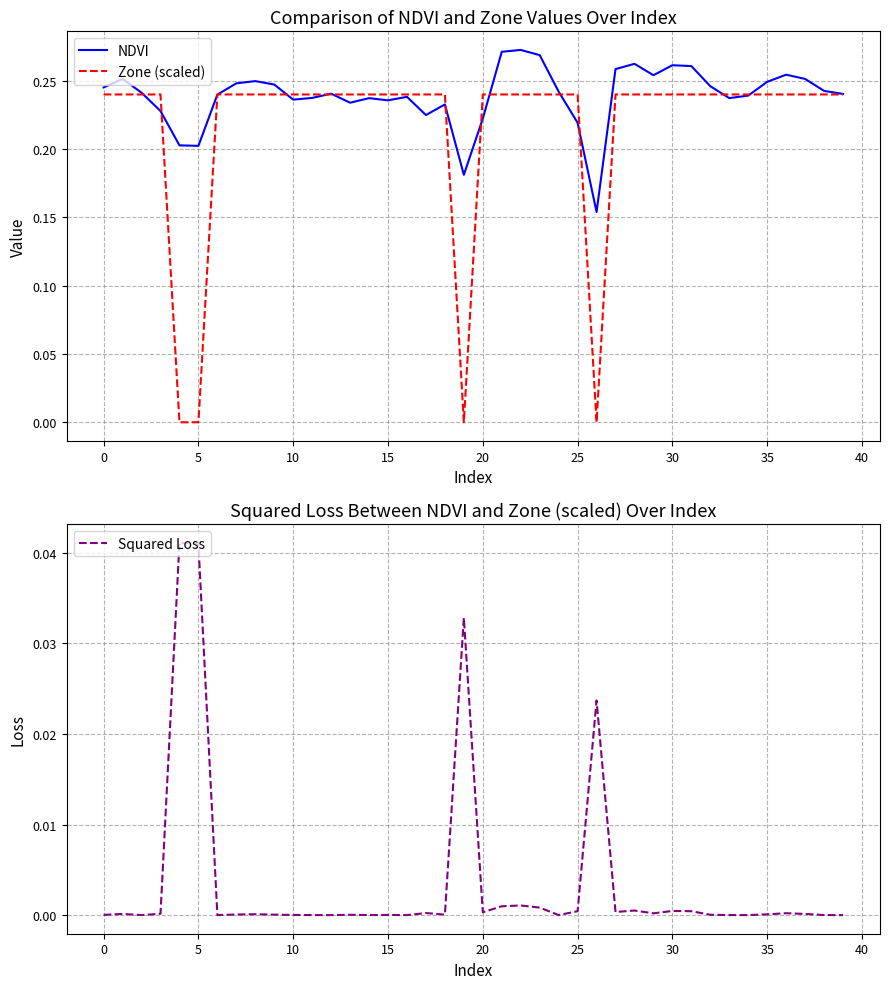

Is it true that NDVI equals 0.4 at 25?

False